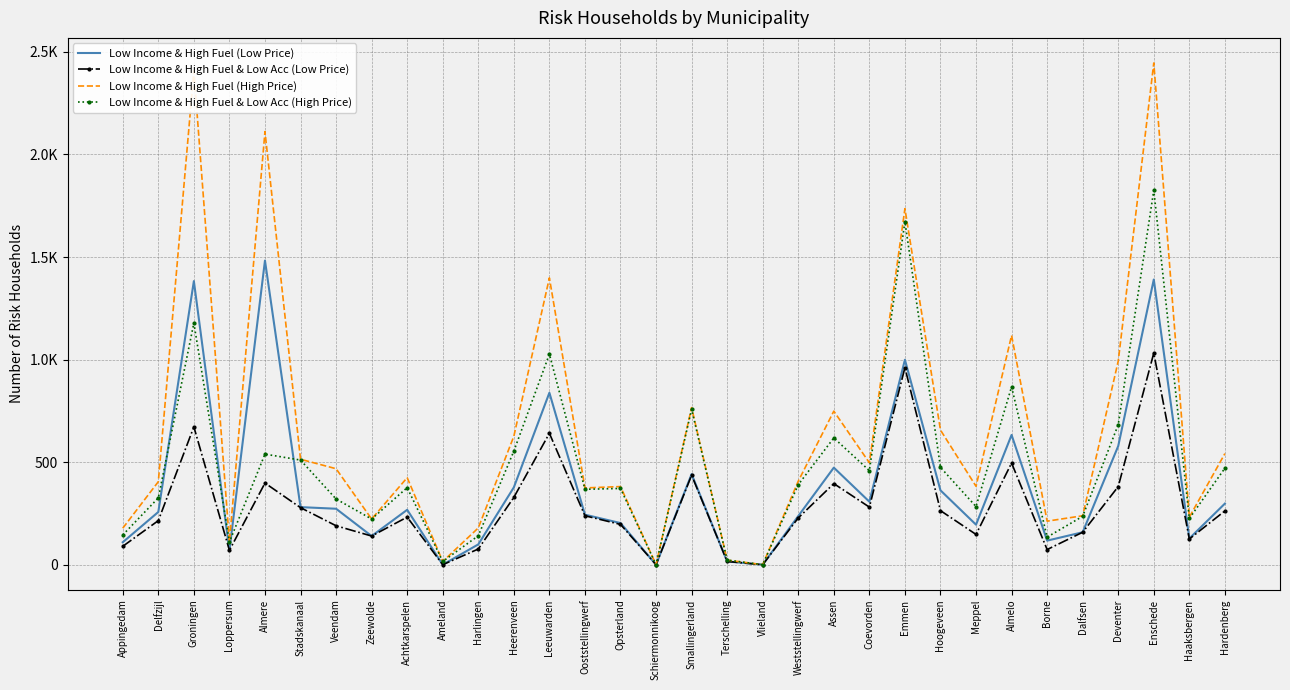

What are all the series names shown in the legend?

Low Income & High Fuel (Low Price), Low Income & High Fuel & Low Acc (Low Price), Low Income & High Fuel (High Price), Low Income & High Fuel & Low Acc (High Price)